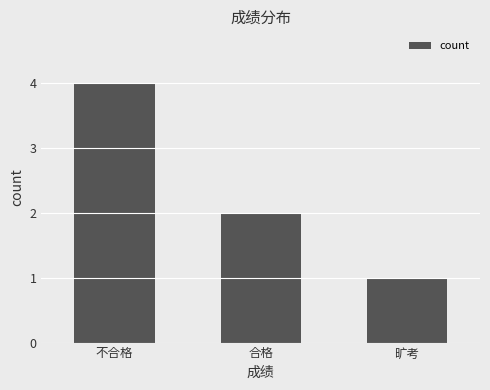

What is the change in value from 不合格 to 旷考?

-3